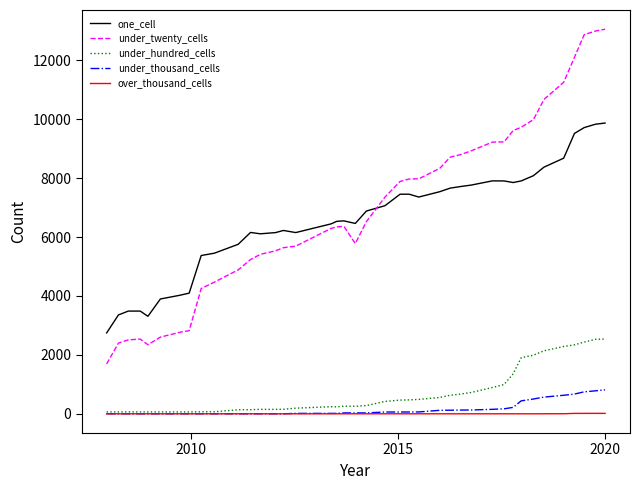

What is the difference between the maximum and minimum values in the over_thousand_cells series?

15